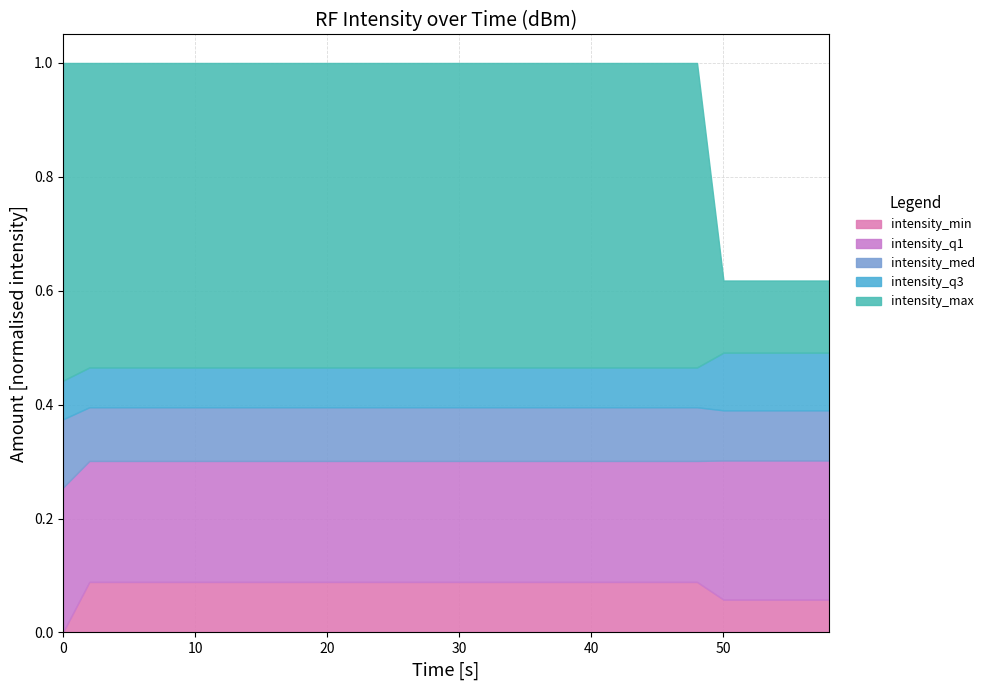

How many lines are shown in the chart?

5